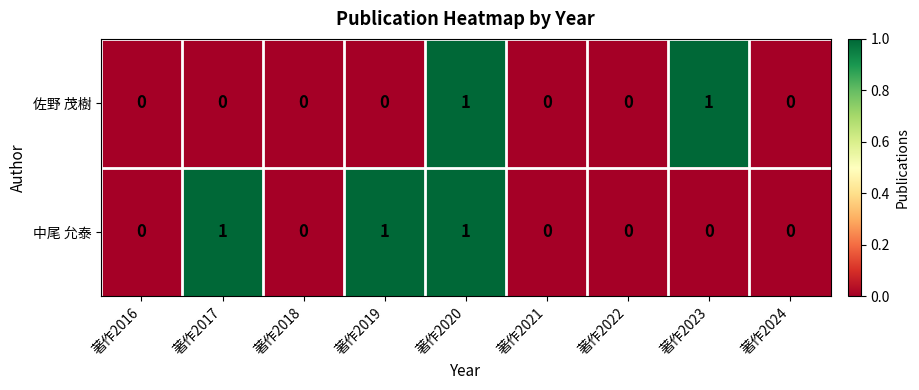

Reading left to right, transcribe all the data shown in this chart.

佐野 茂樹: 著作2016=0	著作2017=0	著作2018=0	著作2019=0	著作2020=1	著作2021=0	著作2022=0	著作2023=1	著作2024=0
中尾 允泰: 著作2016=0	著作2017=1	著作2018=0	著作2019=1	著作2020=1	著作2021=0	著作2022=0	著作2023=0	著作2024=0